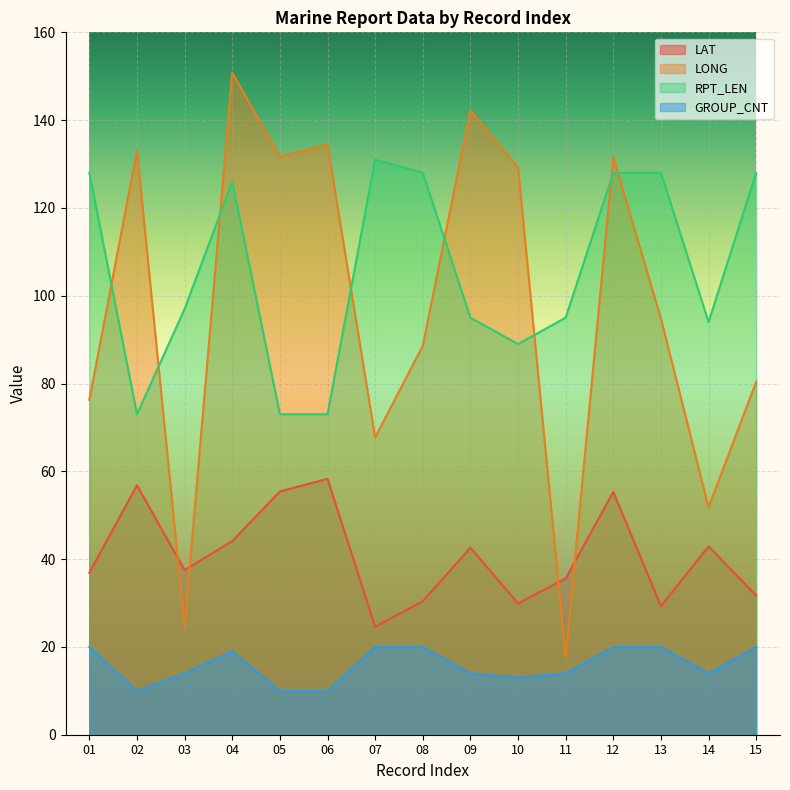

Reading left to right, list all the values displayed in this chart.

LAT: 36.9	56.8	37.5	44.1	55.4	58.3	24.6	30.4	42.6	29.9	35.6	55.3	29.3	42.9	31.7
LONG: 76.3	133.0	24.7	150.8	131.7	134.4	67.7	88.6	142.2	129.2	17.7	131.6	94.8	51.8	80.4
RPT_LEN: 128.0	73.0	97.0	126.0	73.0	73.0	131.0	128.0	95.0	89.0	95.0	128.0	128.0	94.0	128.0
GROUP_CNT: 20.0	10.0	14.0	19.0	10.0	10.0	20.0	20.0	14.0	13.0	14.0	20.0	20.0	14.0	20.0